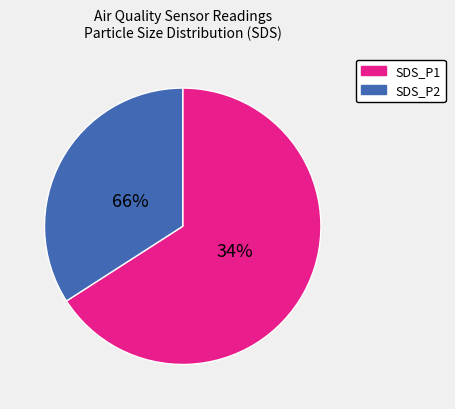

Is SDS_P1 the majority of the pie?

Yes